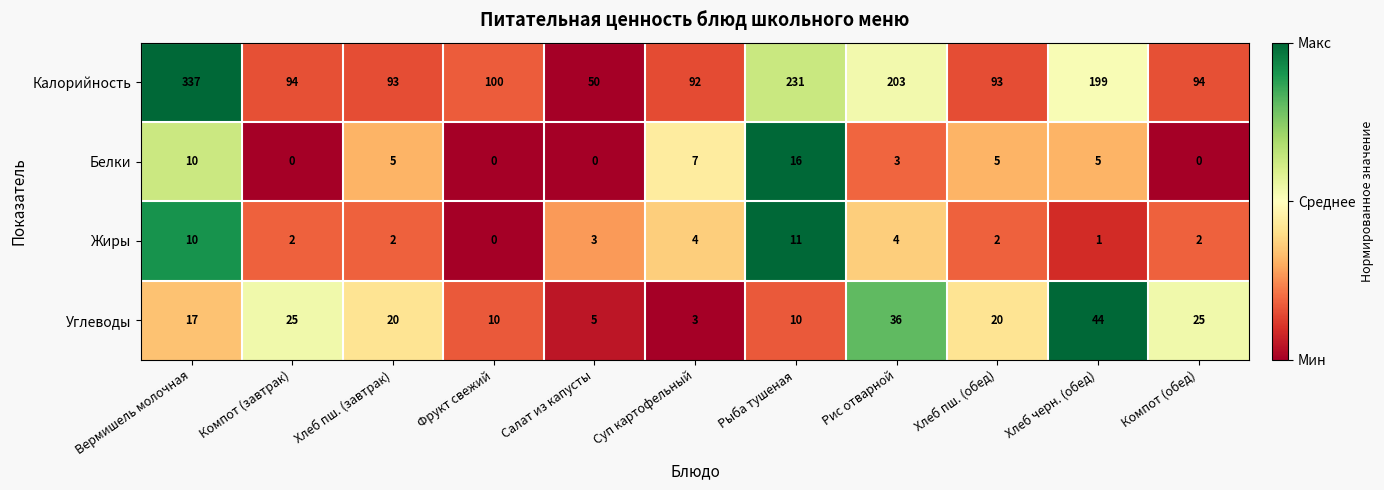

How many data points does each series have?

11